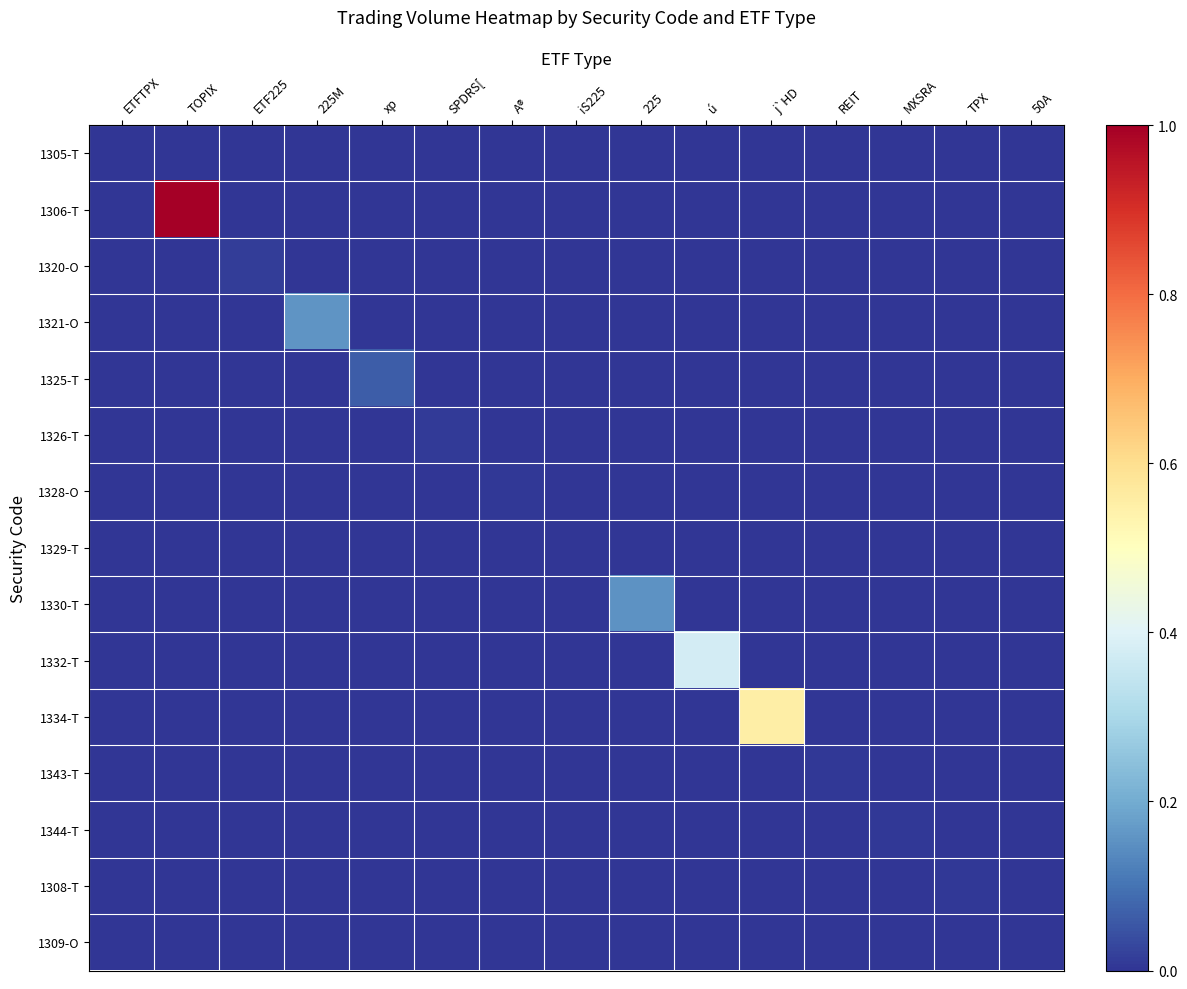

Which series has the largest range (max minus min)?

1306-T